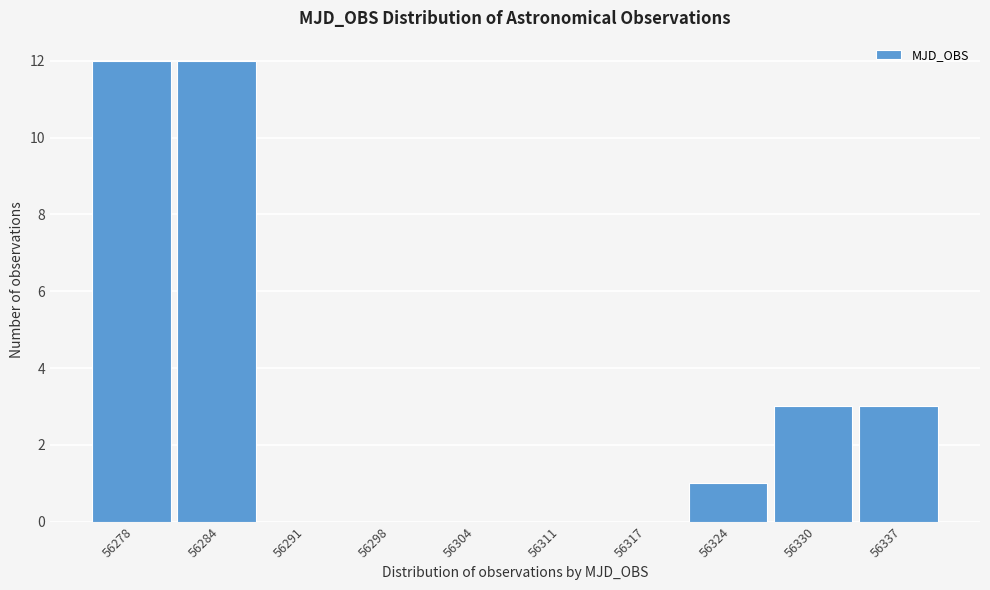

Reading left to right, list all the values displayed in this chart.

56278=12	56284=12	56291=0	56298=0	56304=0	56311=0	56317=0	56324=1	56330=3	56337=3